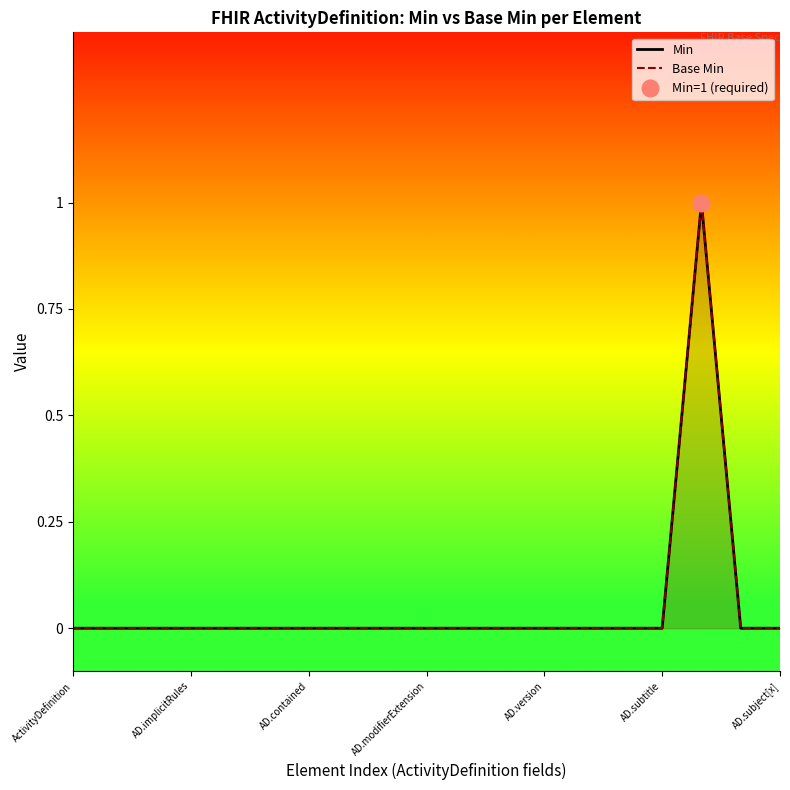

Does the chart display data point markers on the line(s)?

No